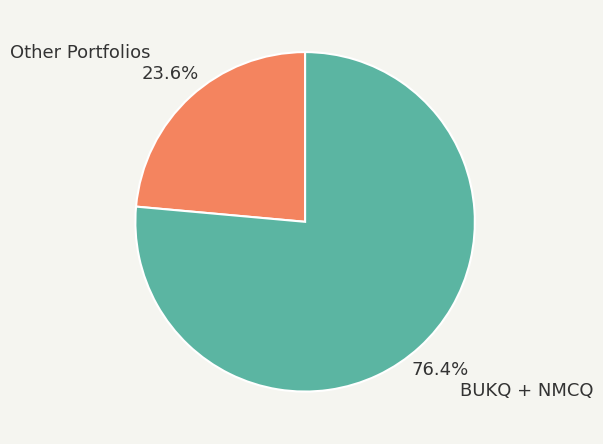

Is there any slice that represents more than half of the pie?

Yes